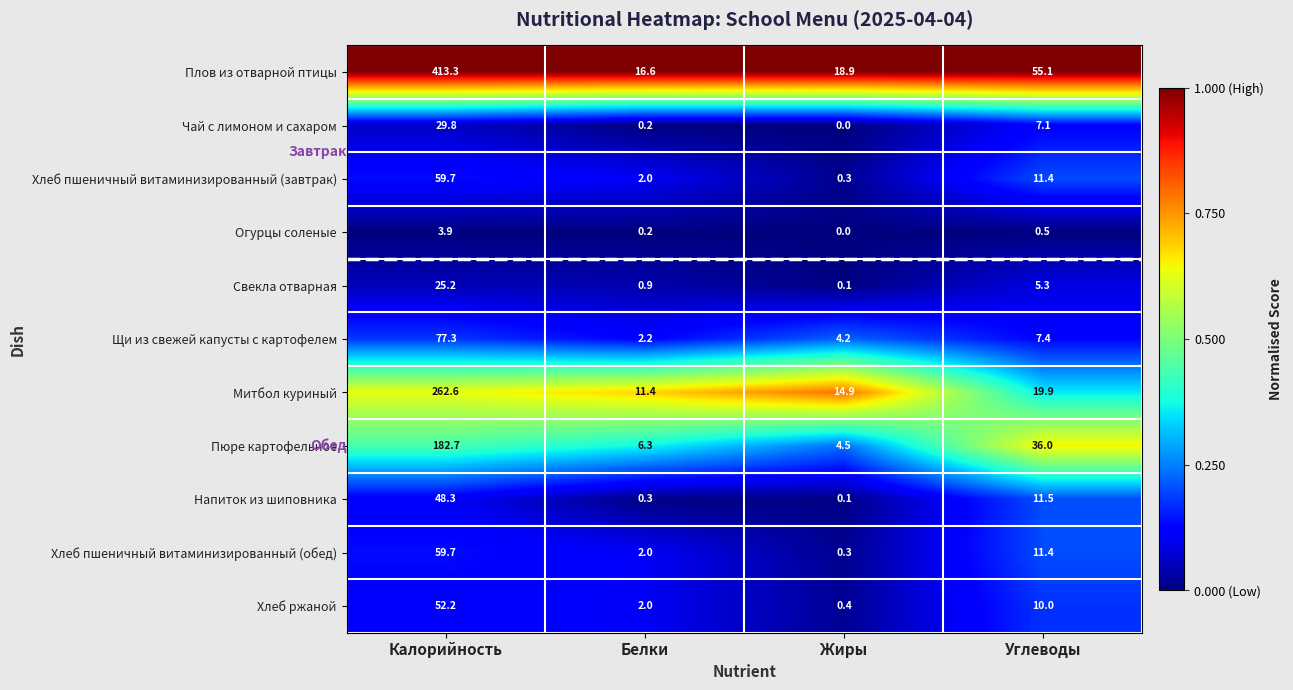

List the labels in order of Свекла отварная value, smallest first.

Жиры, Белки, Углеводы, Калорийность